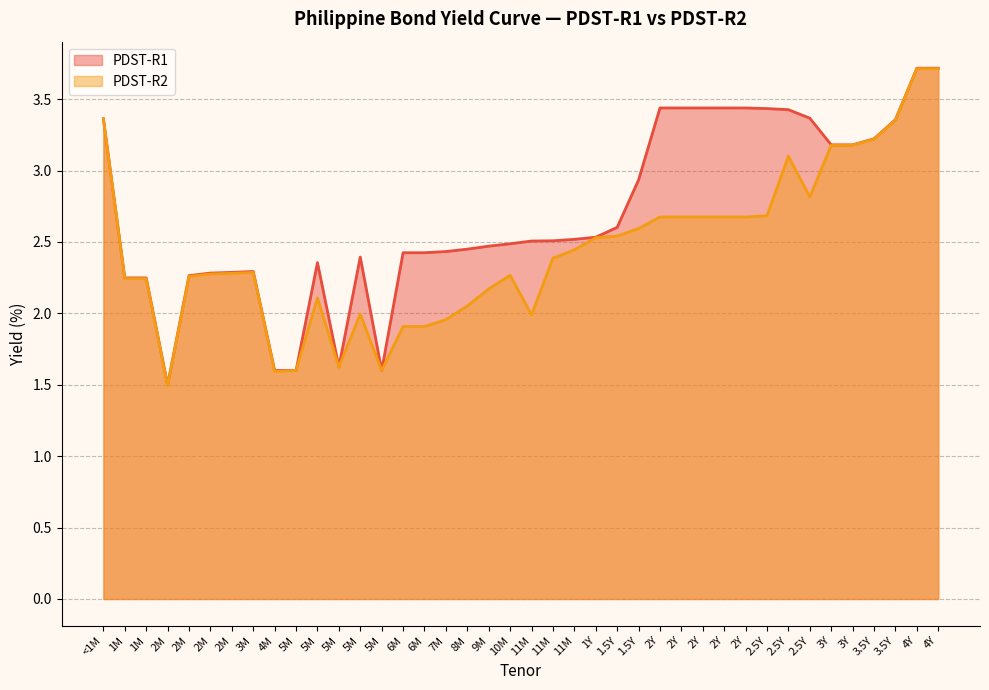

Is it true that PDST-R1 equals 2.3 at 3M?

True